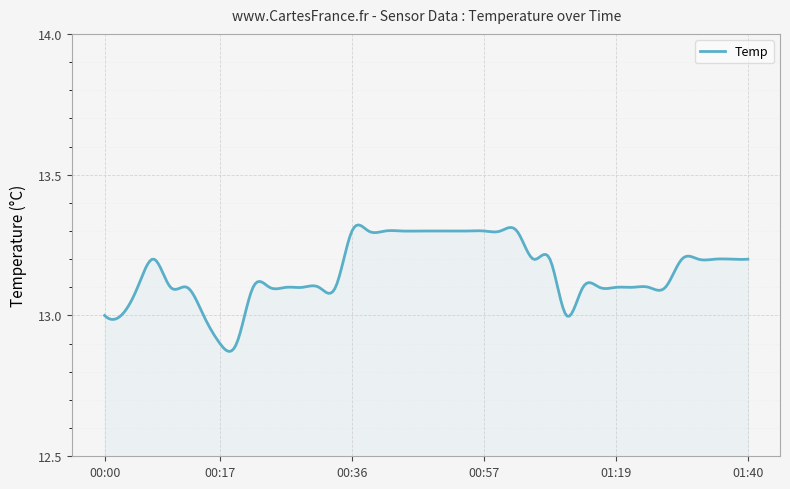

How many lines are shown in the chart?

1